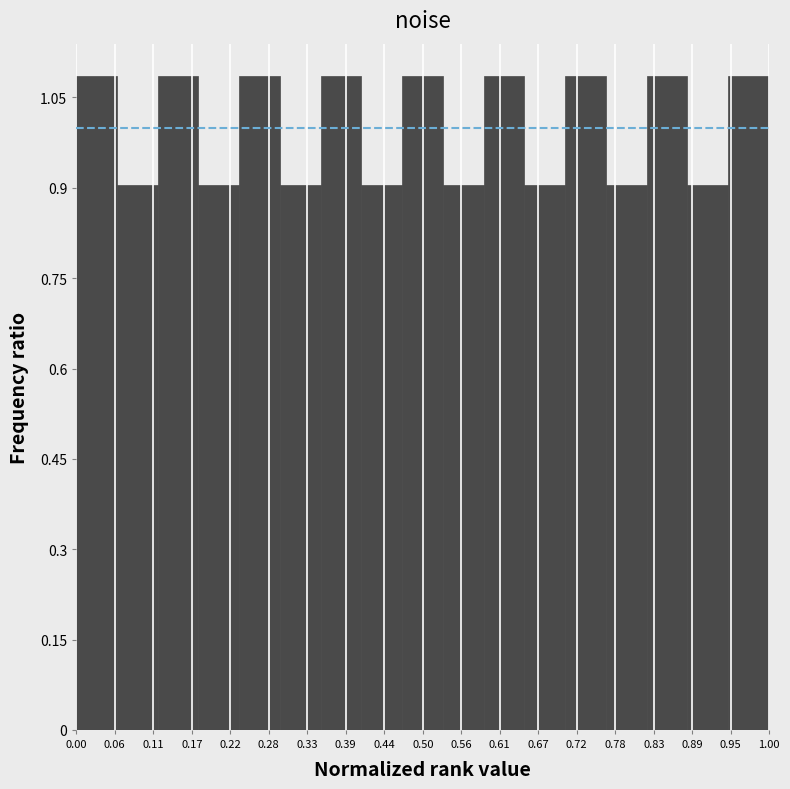

Reading left to right, list every bar in this chart as the range it spans on the x-axis followed by its height. Neither the bar edges nor the heights are printed on the chart, so give them approximately, as read against the axes.

0.00 to 0.06: 1.08
0.06 to 0.12: 0.90
0.12 to 0.18: 1.08
0.18 to 0.24: 0.90
0.24 to 0.29: 1.08
0.29 to 0.35: 0.90
0.35 to 0.41: 1.08
0.41 to 0.47: 0.90
0.47 to 0.53: 1.08
0.53 to 0.59: 0.90
0.59 to 0.65: 1.08
0.65 to 0.71: 0.90
0.71 to 0.76: 1.08
0.76 to 0.82: 0.90
0.82 to 0.88: 1.08
0.88 to 0.94: 0.90
0.94 to 1.00: 1.08